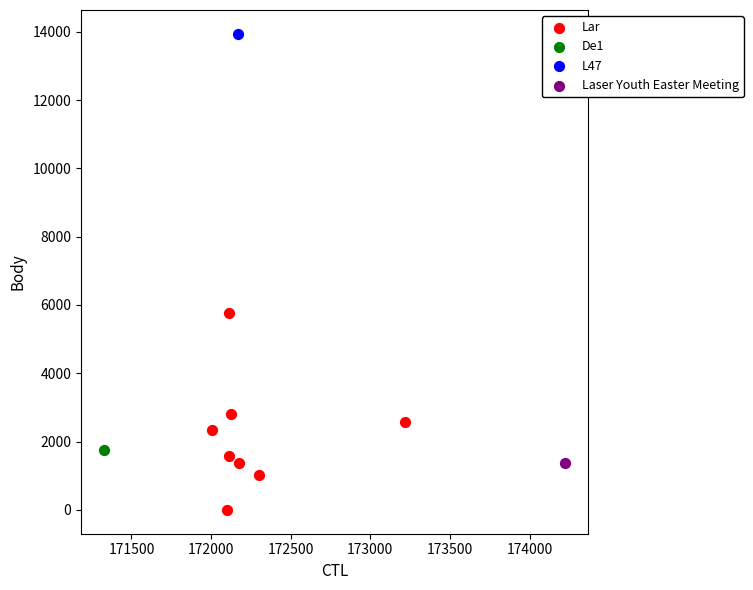

What are all the series names shown in the legend?

Lar, De1, L47, Laser Youth Easter Meeting